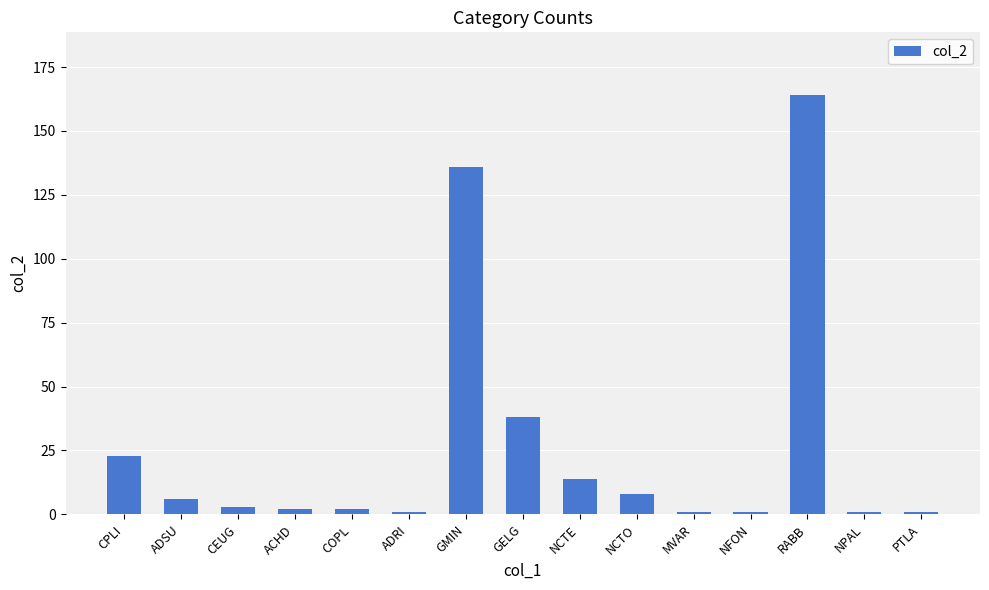

What is the label of the 4th bar from the left?

ACHD